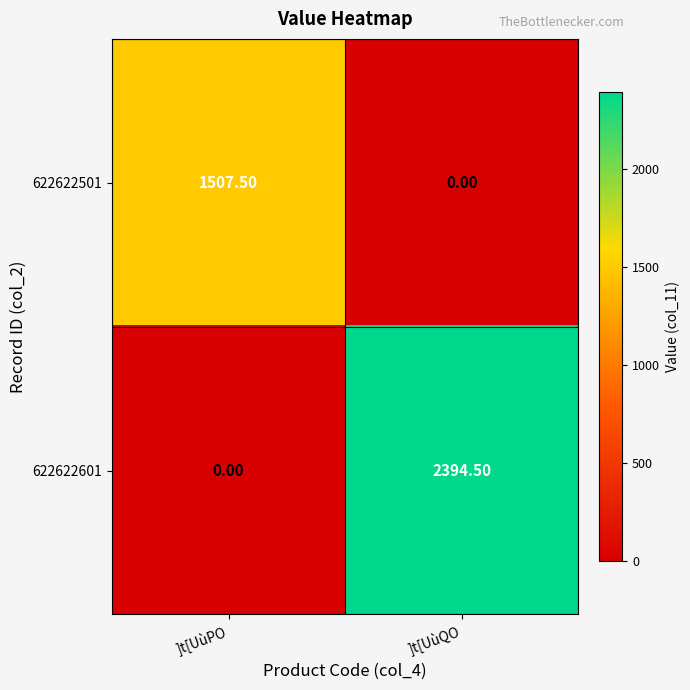

Which category has the highest value across all series?

]t[UùQO